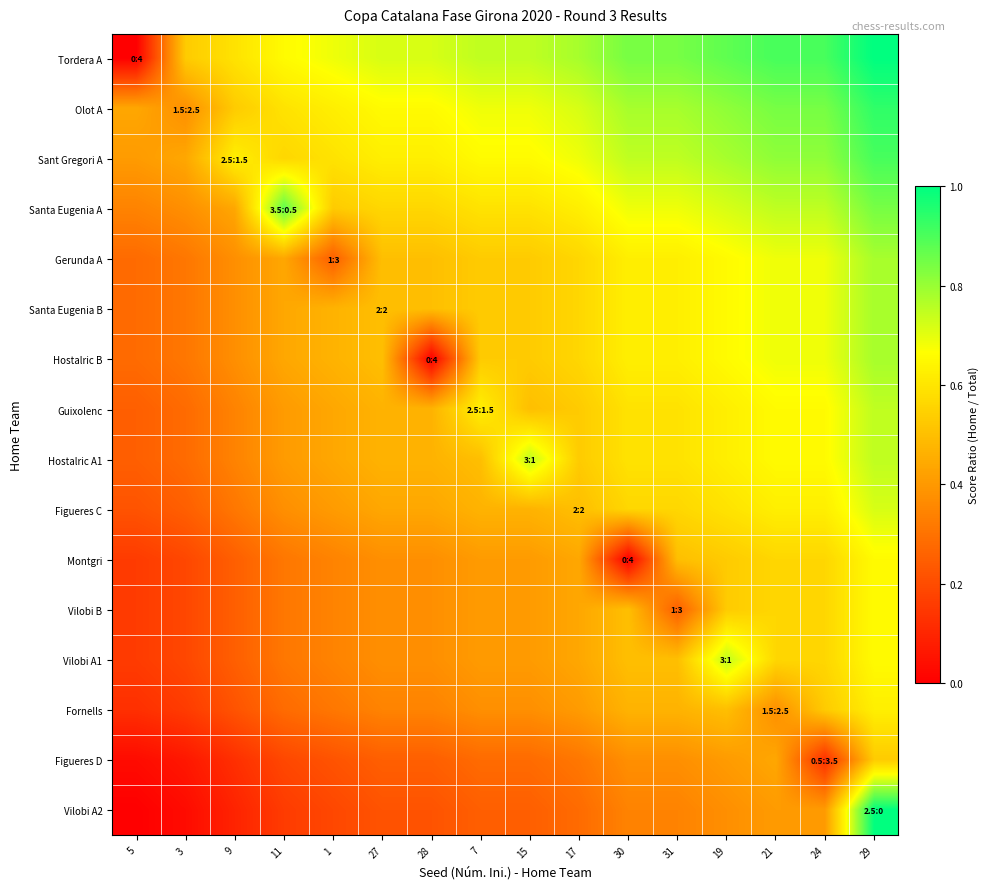

Reading left to right, transcribe all the data shown in this chart.

Tordera A: 5=0.0	3=0.5	9=0.6	11=0.7	1=0.7	27=0.7	28=0.7	7=0.7	15=0.7	17=0.8	30=0.8	31=0.8	19=0.9	21=0.9	24=0.9	29=1.0
Olot A: 5=0.4	3=0.4	9=0.5	11=0.6	1=0.6	27=0.7	28=0.7	7=0.7	15=0.7	17=0.7	30=0.8	31=0.8	19=0.8	21=0.8	24=0.8	29=0.9
Sant Gregori A: 5=0.4	3=0.4	9=0.6	11=0.6	1=0.6	27=0.6	28=0.6	7=0.7	15=0.7	17=0.7	30=0.7	31=0.7	19=0.8	21=0.8	24=0.8	29=0.9
Santa Eugenia A: 5=0.3	3=0.4	9=0.4	11=0.9	1=0.5	27=0.6	28=0.6	7=0.6	15=0.6	17=0.6	30=0.7	31=0.7	19=0.7	21=0.7	24=0.7	29=0.8
Gerunda A: 5=0.3	3=0.3	9=0.4	11=0.4	1=0.2	27=0.5	28=0.5	7=0.5	15=0.5	17=0.6	30=0.6	31=0.6	19=0.7	21=0.7	24=0.7	29=0.8
Santa Eugenia B: 5=0.3	3=0.3	9=0.4	11=0.4	1=0.5	27=0.5	28=0.5	7=0.5	15=0.5	17=0.6	30=0.6	31=0.6	19=0.7	21=0.7	24=0.7	29=0.8
Hostalric B: 5=0.3	3=0.3	9=0.4	11=0.4	1=0.5	27=0.5	28=0.0	7=0.5	15=0.5	17=0.6	30=0.6	31=0.6	19=0.7	21=0.7	24=0.7	29=0.8
Guixolenc: 5=0.2	3=0.3	9=0.3	11=0.4	1=0.4	27=0.5	28=0.5	7=0.6	15=0.5	17=0.5	30=0.6	31=0.6	19=0.6	21=0.7	24=0.7	29=0.7
Hostalric A1: 5=0.2	3=0.3	9=0.3	11=0.4	1=0.4	27=0.5	28=0.5	7=0.5	15=0.8	17=0.5	30=0.6	31=0.6	19=0.6	21=0.7	24=0.7	29=0.7
Figueres C: 5=0.2	3=0.2	9=0.3	11=0.4	1=0.4	27=0.4	28=0.4	7=0.5	15=0.5	17=0.5	30=0.6	31=0.6	19=0.6	21=0.6	24=0.6	29=0.7
Montgri: 5=0.2	3=0.2	9=0.2	11=0.3	1=0.3	27=0.4	28=0.4	7=0.4	15=0.4	17=0.4	30=0.0	31=0.5	19=0.5	21=0.6	24=0.6	29=0.7
Vilobi B: 5=0.2	3=0.2	9=0.2	11=0.3	1=0.3	27=0.4	28=0.4	7=0.4	15=0.4	17=0.4	30=0.5	31=0.2	19=0.5	21=0.6	24=0.6	29=0.7
Vilobi A1: 5=0.2	3=0.2	9=0.2	11=0.3	1=0.3	27=0.4	28=0.4	7=0.4	15=0.4	17=0.4	30=0.5	31=0.5	19=0.8	21=0.6	24=0.6	29=0.7
Fornells: 5=0.1	3=0.2	9=0.2	11=0.3	1=0.3	27=0.3	28=0.3	7=0.4	15=0.4	17=0.4	30=0.5	31=0.5	19=0.5	21=0.4	24=0.5	29=0.6
Figueres D: 5=0.0	3=0.1	9=0.1	11=0.2	1=0.2	27=0.2	28=0.2	7=0.3	15=0.3	17=0.3	30=0.4	31=0.4	19=0.4	21=0.4	24=0.1	29=0.5
Vilobi A2: 5=0.0	3=0.0	9=0.1	11=0.2	1=0.2	27=0.2	28=0.2	7=0.2	15=0.2	17=0.3	30=0.3	31=0.3	19=0.4	21=0.4	24=0.4	29=1.0